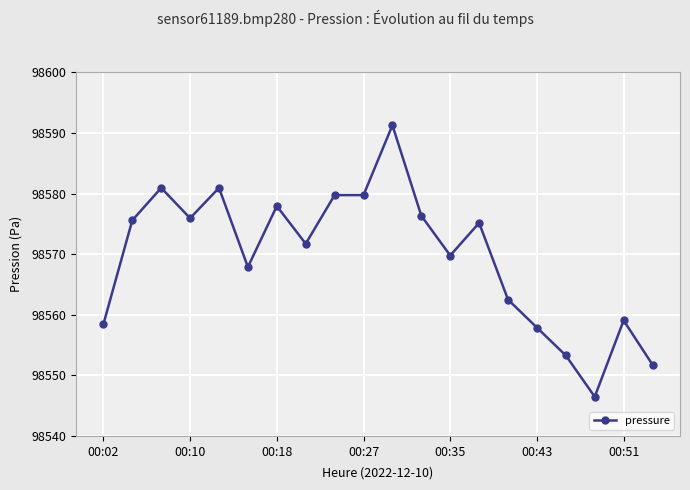

How many data points are less than 98575?

10